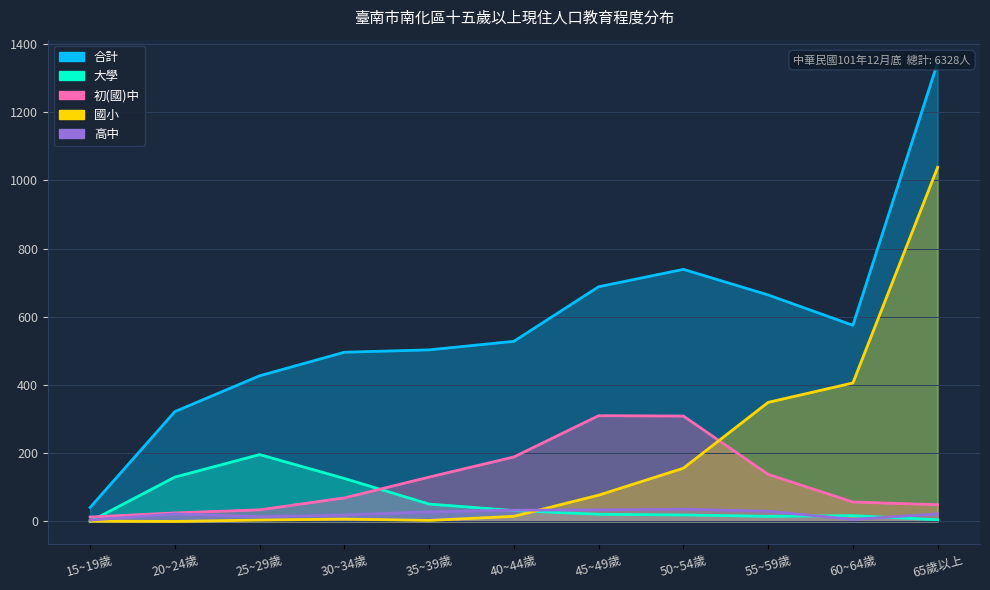

Where is the first local minimum for 大學?

55~59歲